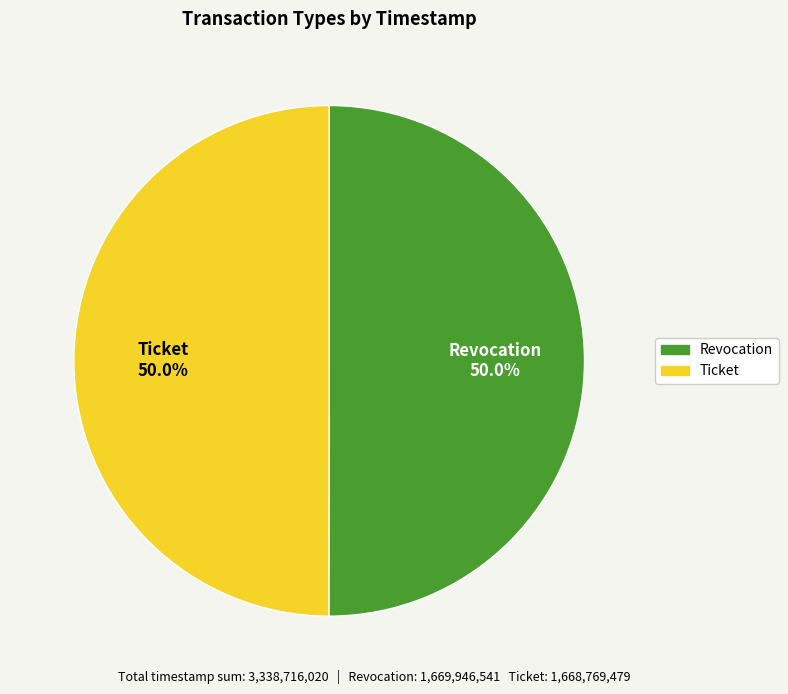

Do Ticket and Revocation together represent more than half of the pie?

Yes